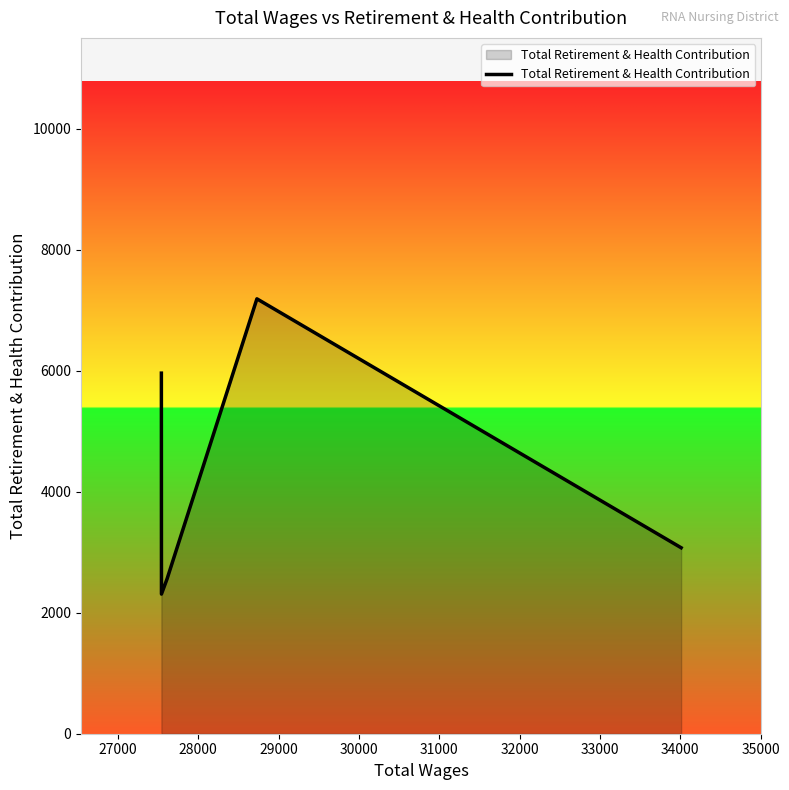

How many interior local peaks (higher than both neighbors) does the data have?

1